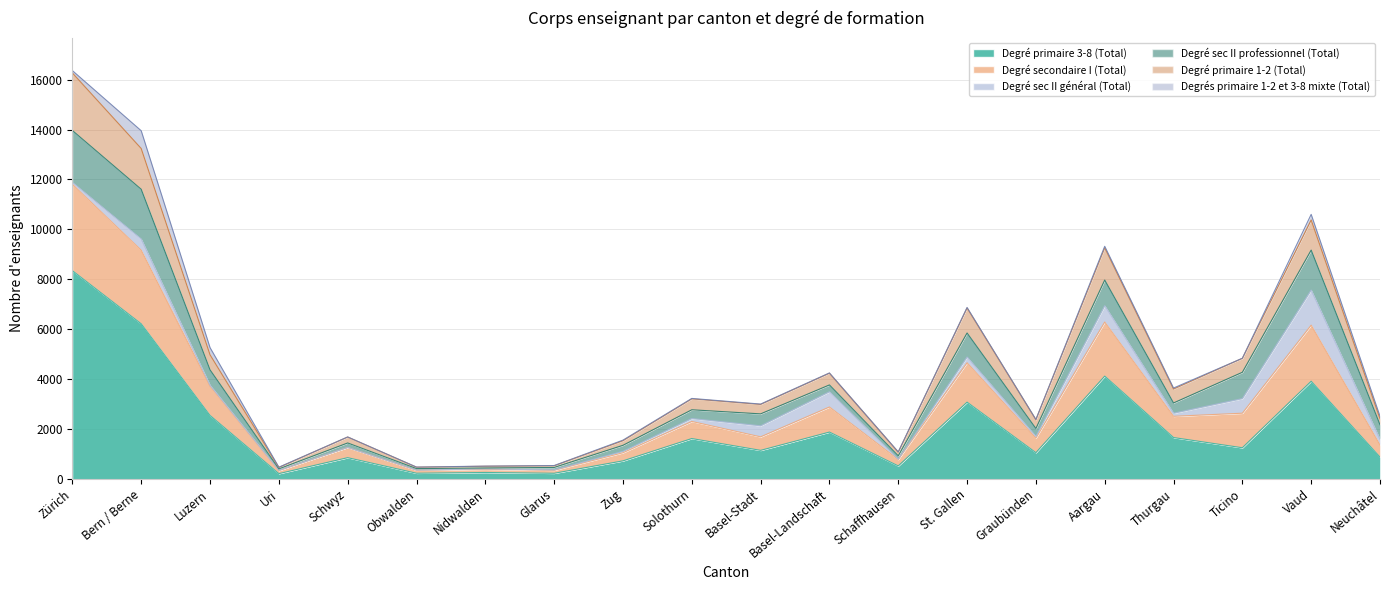

Is the value of Degré secondaire I (Total) at Solothurn greater than the value of Degré primaire 3-8 (Total) at St. Gallen?

No